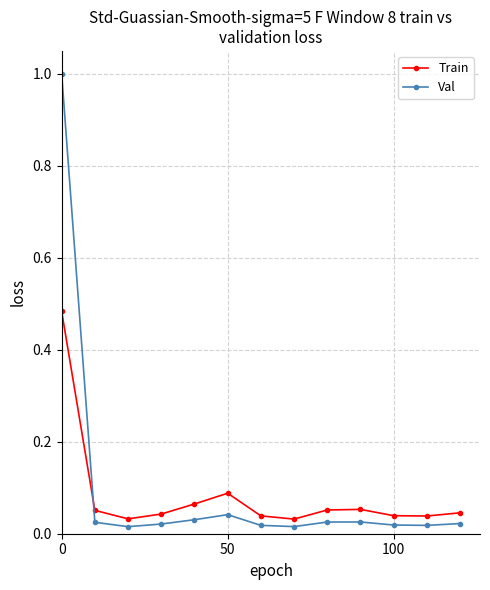

Which series has the widest spread of values?

Val